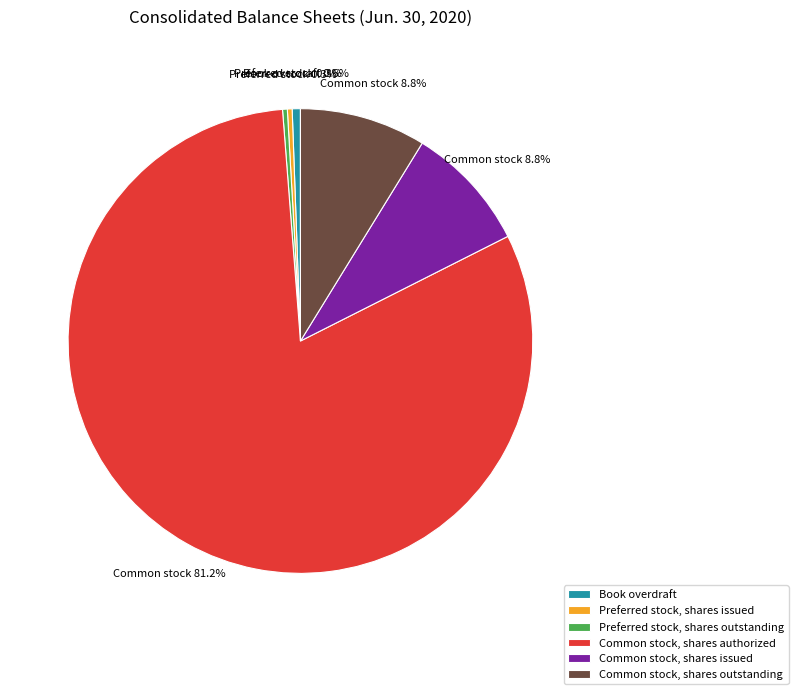

Is it true that Common stock, shares outstanding is 9% of the pie?

True